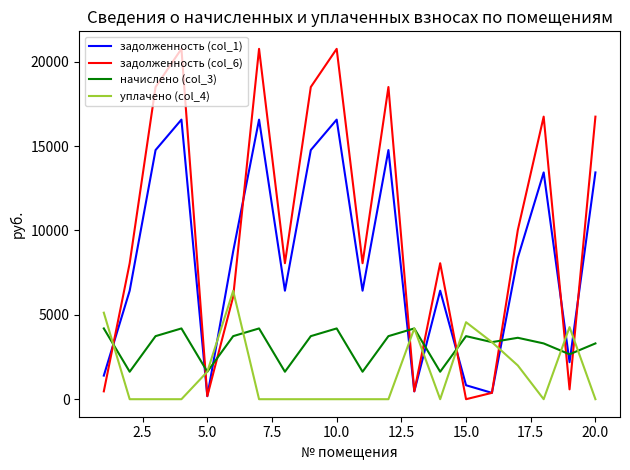

Rank the series by their maximum value, from lowest to highest.

начислено (col_3), уплачено (col_4), задолженность (col_1), задолженность (col_6)